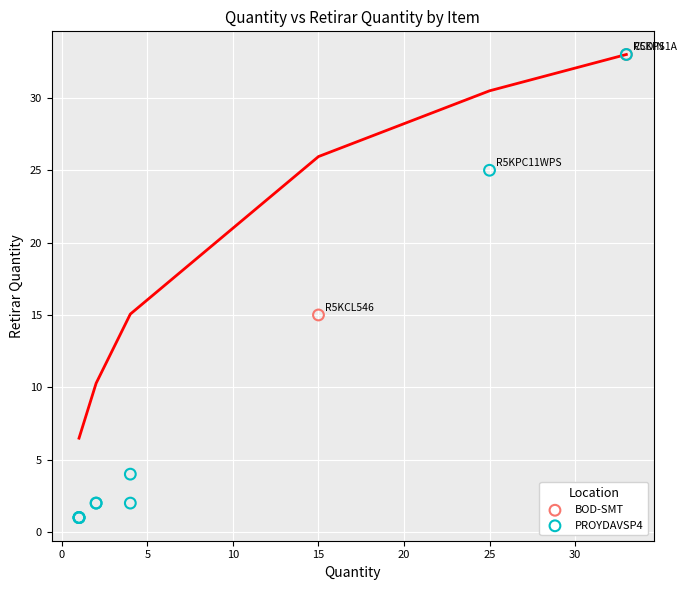

Which series has the largest Y range (max minus min)?

PROYDAVSP4